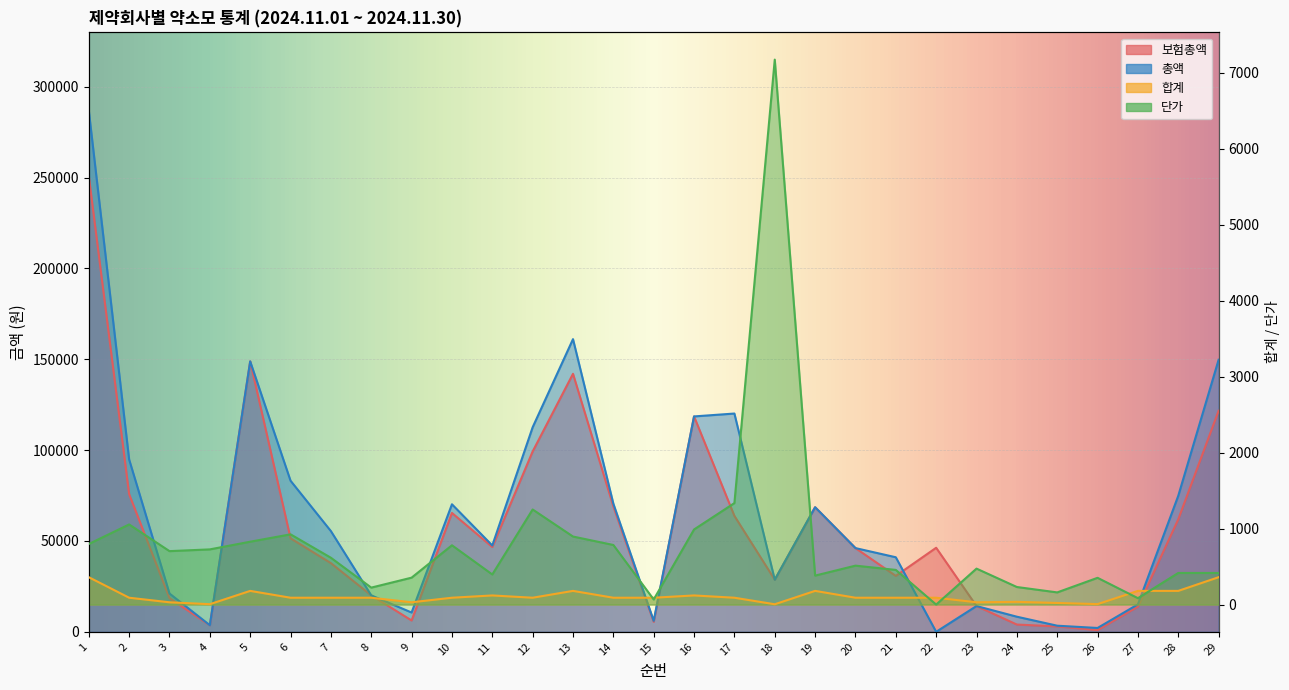

After their last crossing, which series has the higher values: 합계 or 단가?

단가